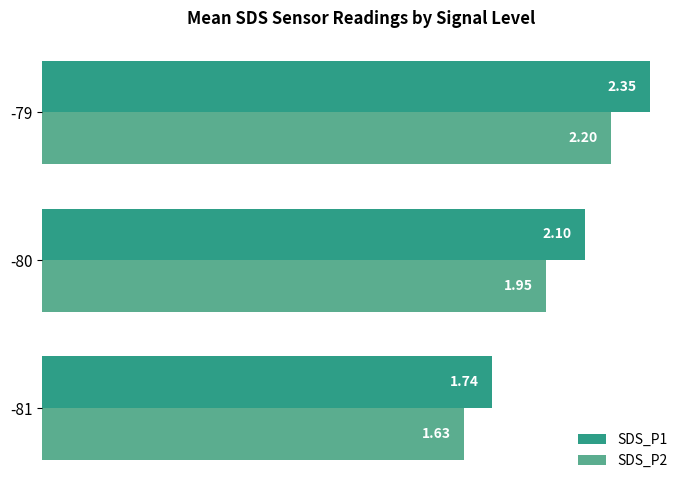

At which category is the sum across all series the highest?

-79